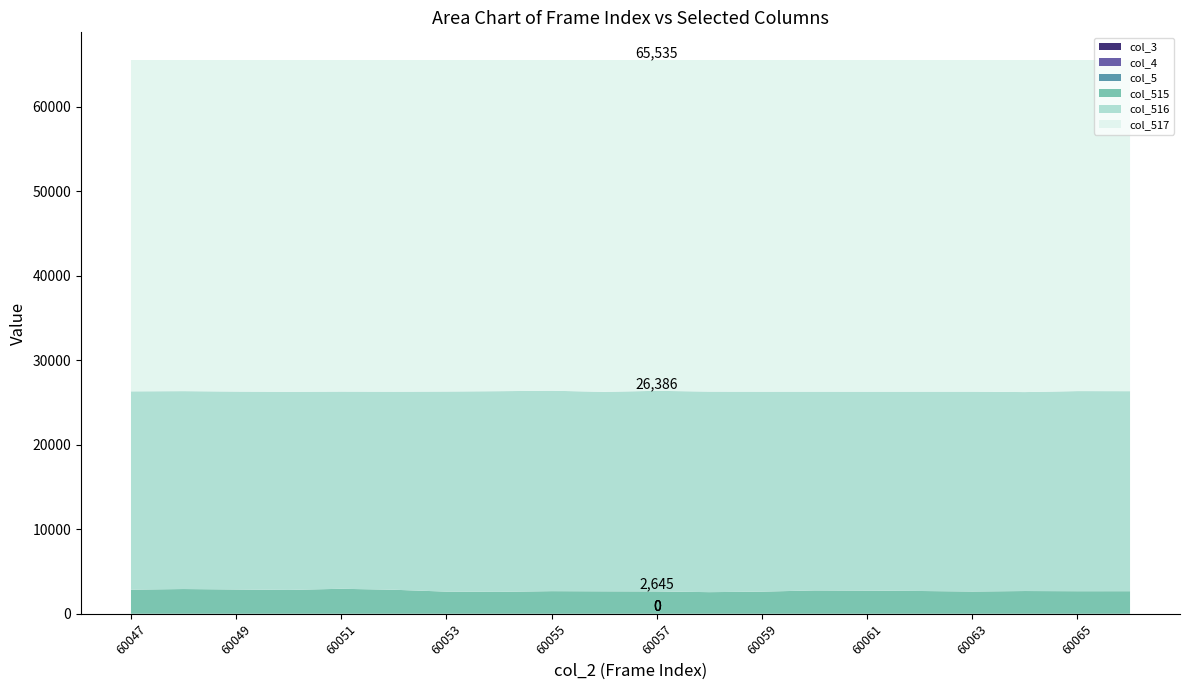

Reading right to left, what are all the values shown in this chart?

col_3: 0	0	0	0	0	0	0	0	0	0	0	0	0	0	0	0	0	0	0	0
col_4: 0	0	0	0	0	0	0	0	0	0	0	0	0	0	0	0	0	0	0	0
col_5: 0	0	0	0	0	0	0	0	0	0	0	0	0	0	0	0	0	0	0	0
col_515: 2672	2671	2693	2633	2698	2739	2764	2621	2560	2645	2658	2678	2594	2622	2843	2958	2822	2874	2929	2853
col_516: 23673	23683	23544	23659	23592	23546	23528	23667	23736	23741	23608	23719	23751	23684	23442	23343	23451	23427	23420	23473
col_517: 39190	39181	39298	39243	39245	39250	39243	39247	39239	39149	39269	39138	39190	39229	39250	39234	39262	39234	39186	39209